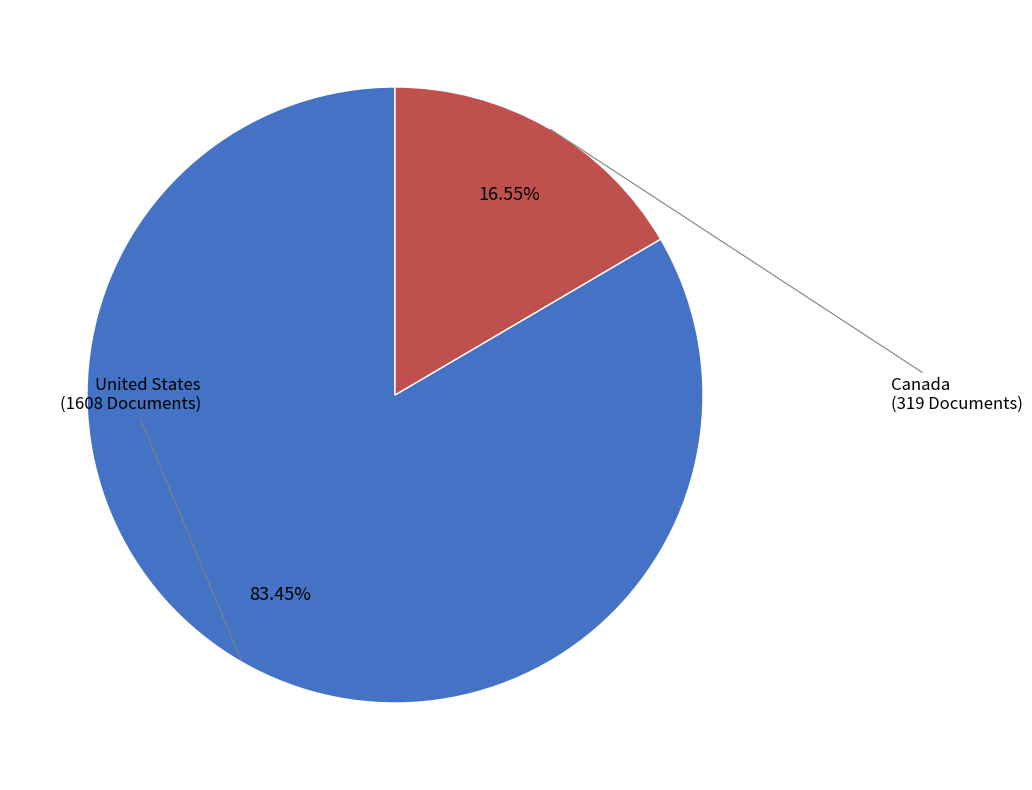

Which category has the biggest portion of the pie?

United States